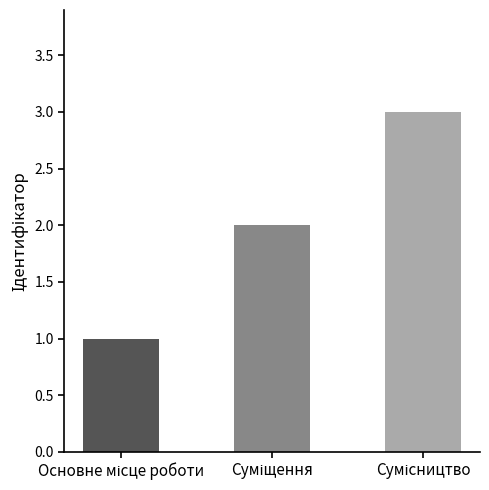

What is the maximum value shown in the chart?

3